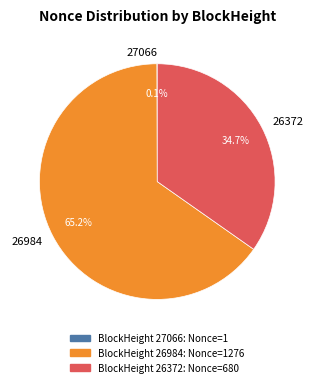

What percentage is the 26372 slice, to the nearest percent?

35%